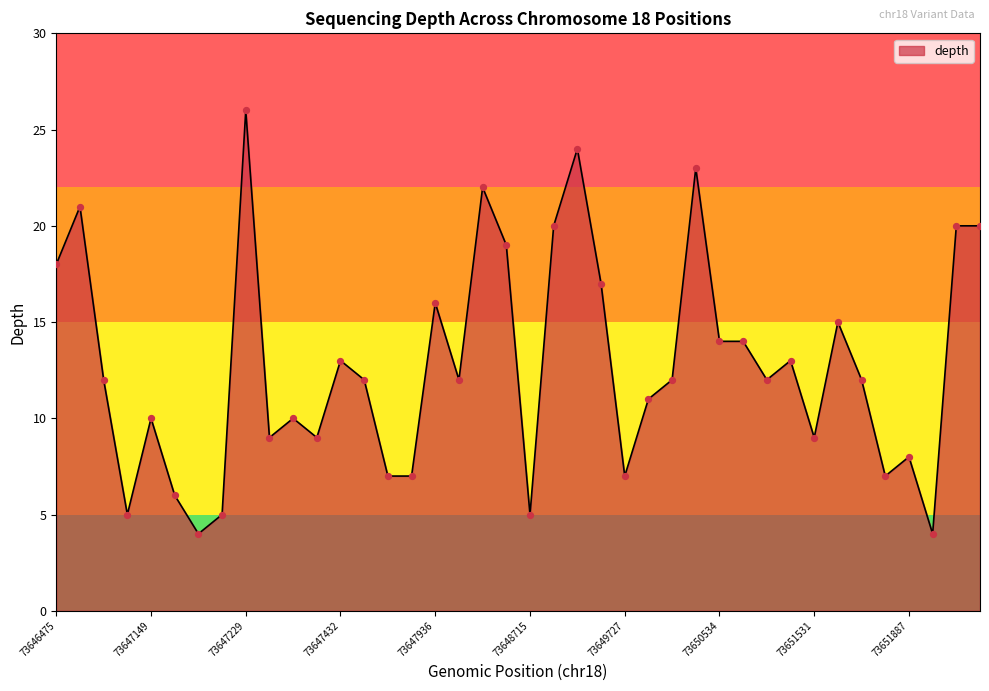

What is the maximum value shown in the chart?

26